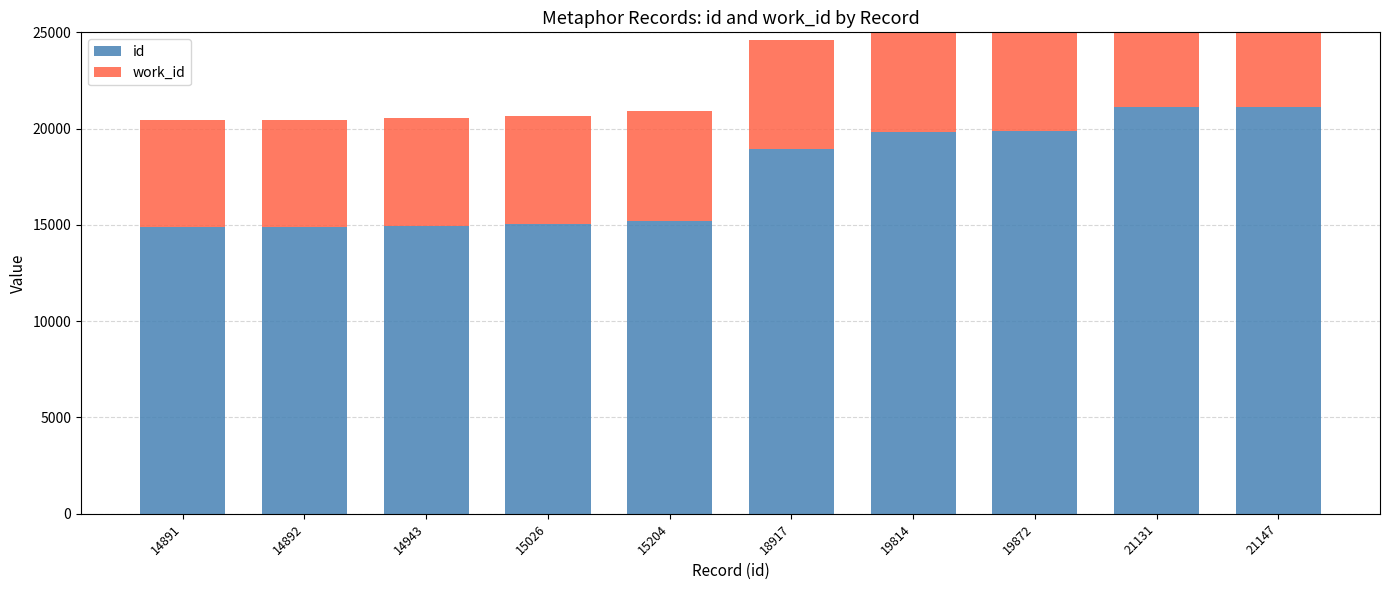

How many groups of bars are there?

10